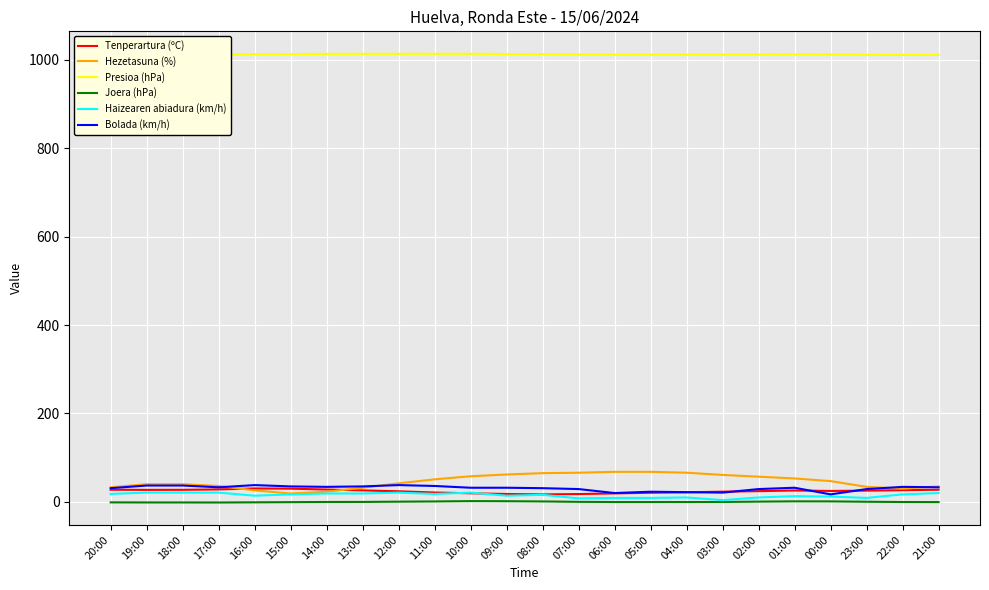

The Tenperartura (ºC) series shows 28.2 at 17:00. True or false?

True